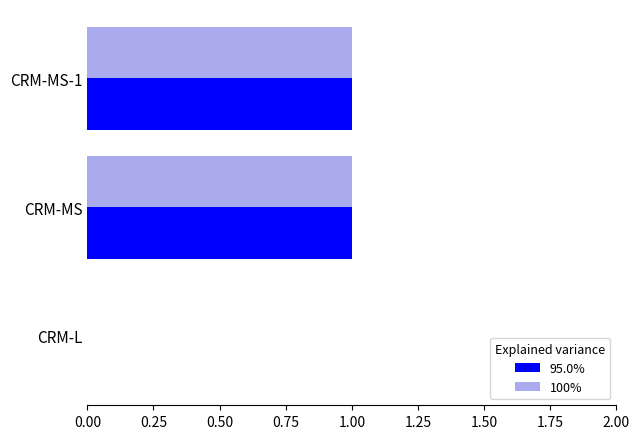

True or false: 95.0% has a value of 2 at CRM-MS-1.

False